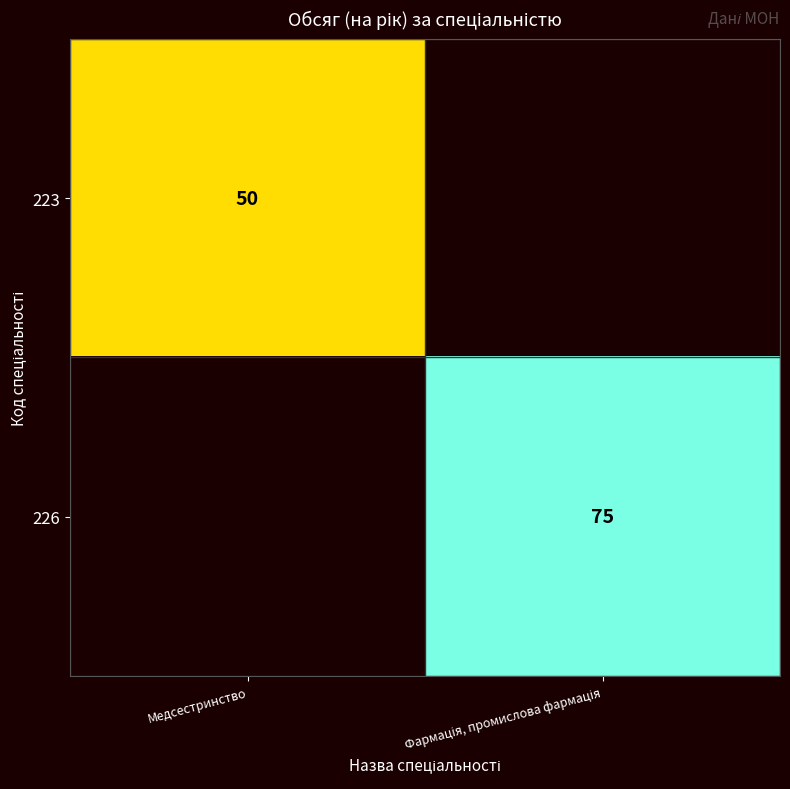

At which category does the chart reach its minimum across all series?

Медсестринство